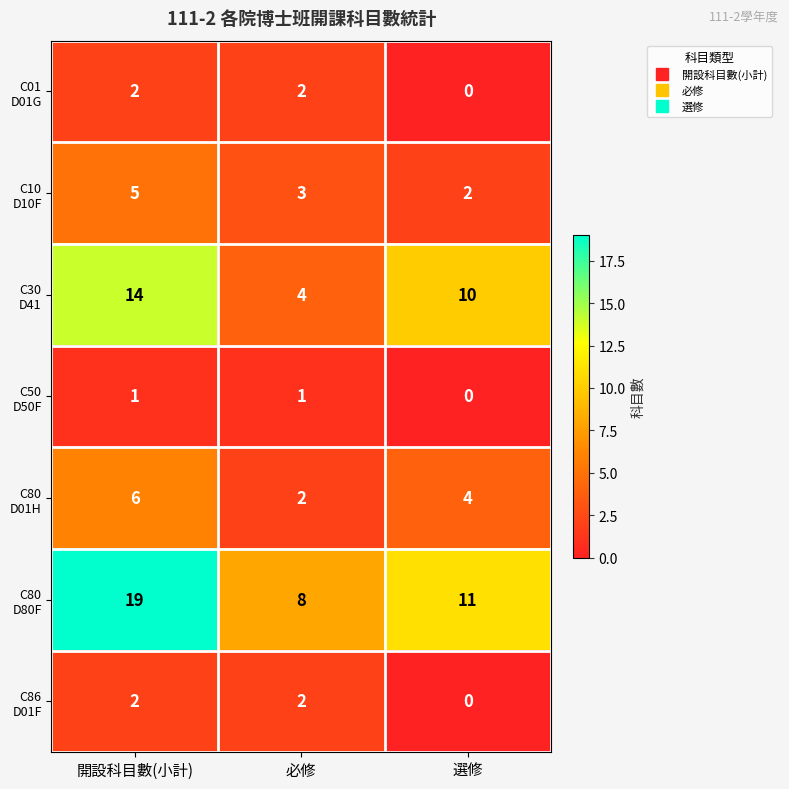

At how many categories does at least one series exceed 3?

3